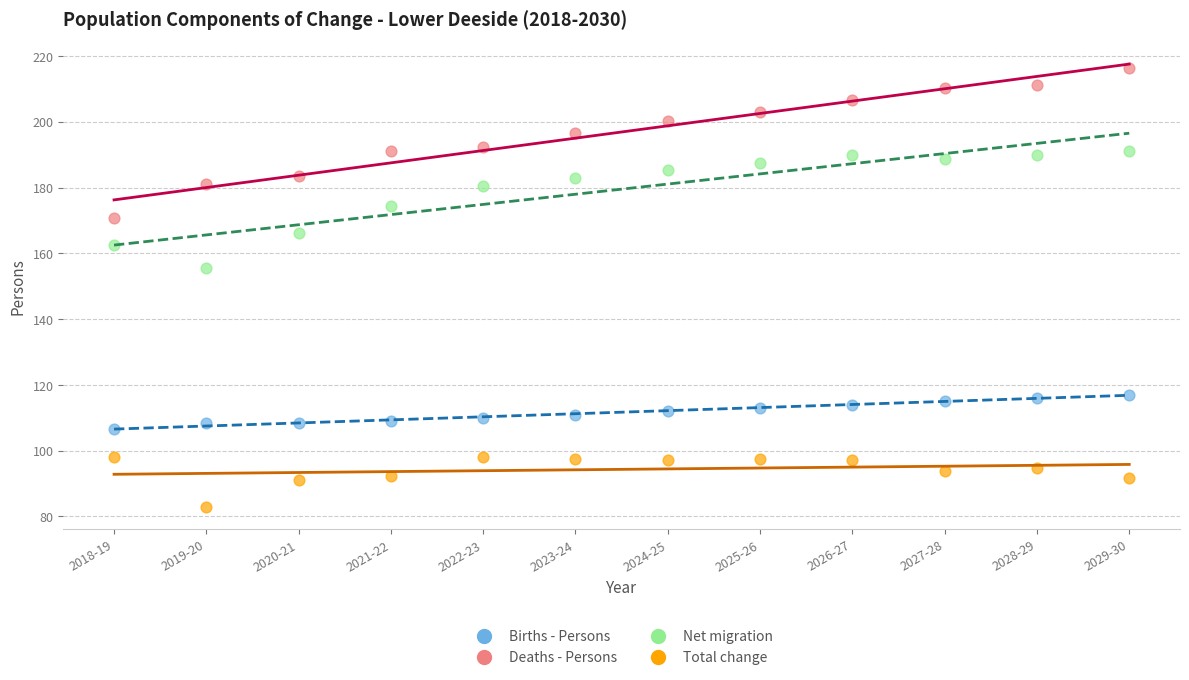

Which series has the largest Y range (max minus min)?

Deaths - Persons